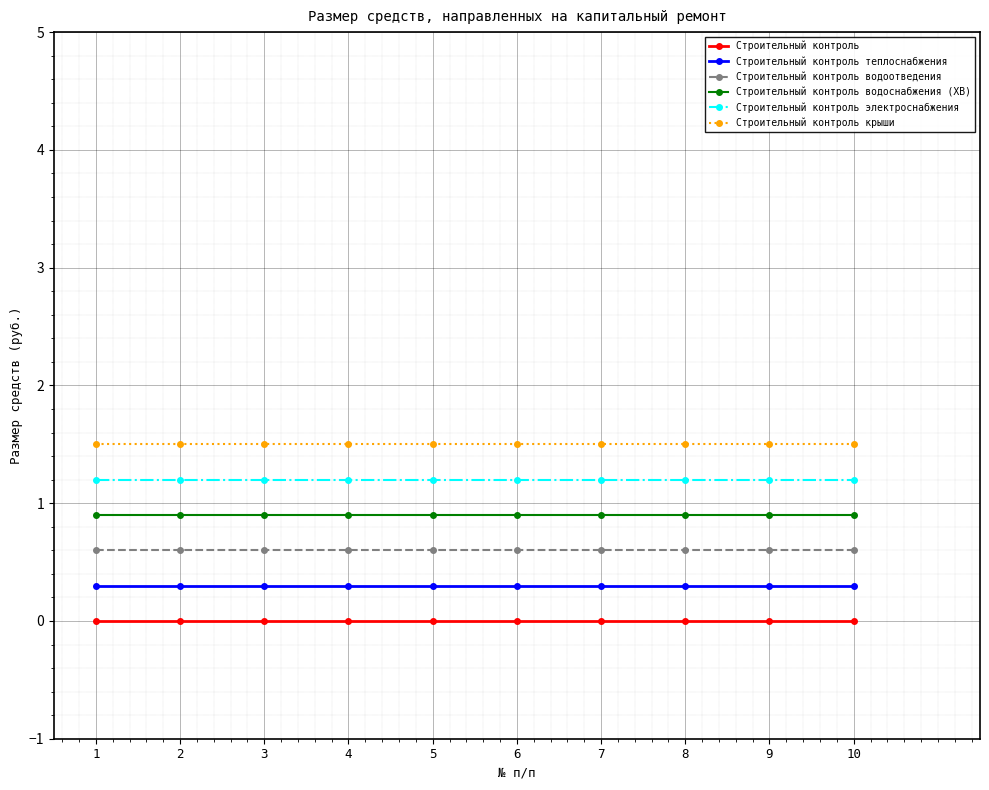

How many lines are shown in the chart?

6